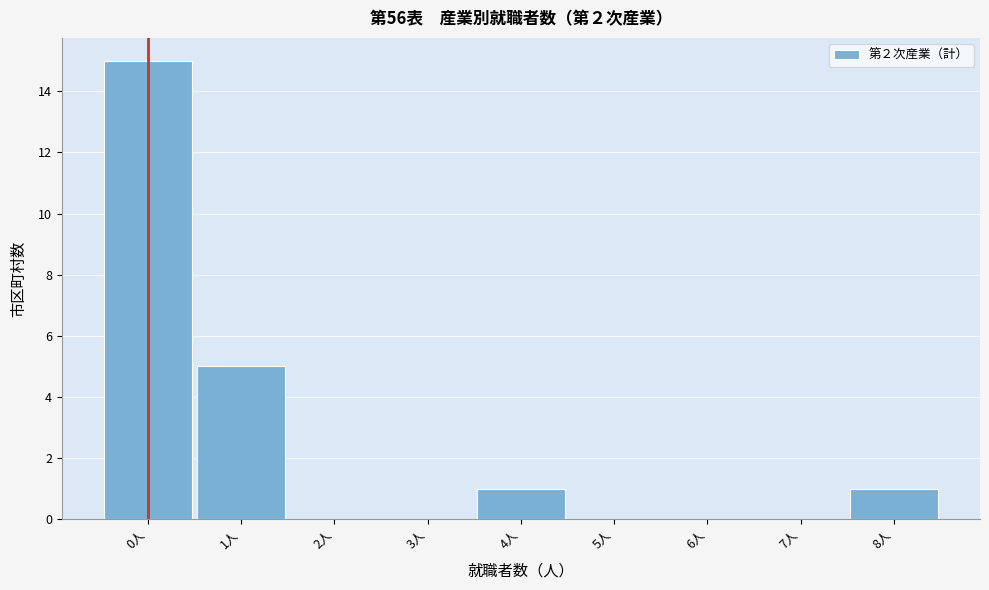

Reading left to right, transcribe this chart: for each bar, give the range it covers on the x-axis and its height. The values are not printed on the chart, so give them approximately, as read against the axis.

-0.5 to 0.5: 15
0.5 to 1.5: 5
1.5 to 2.5: 0
2.5 to 3.5: 0
3.5 to 4.5: 1
4.5 to 5.5: 0
5.5 to 6.5: 0
6.5 to 7.5: 0
7.5 to 8.5: 1